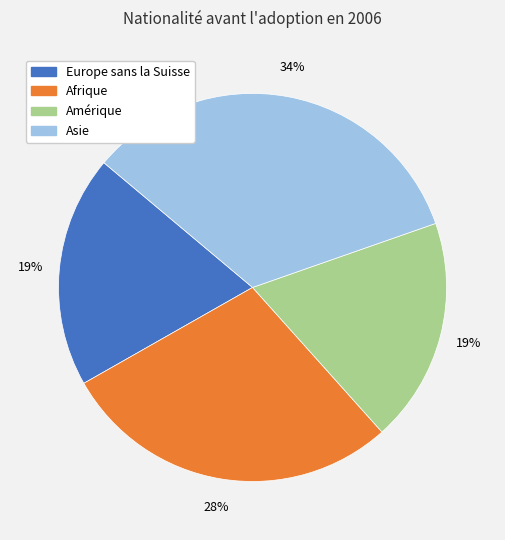

What is the largest slice in the pie chart?

Asie